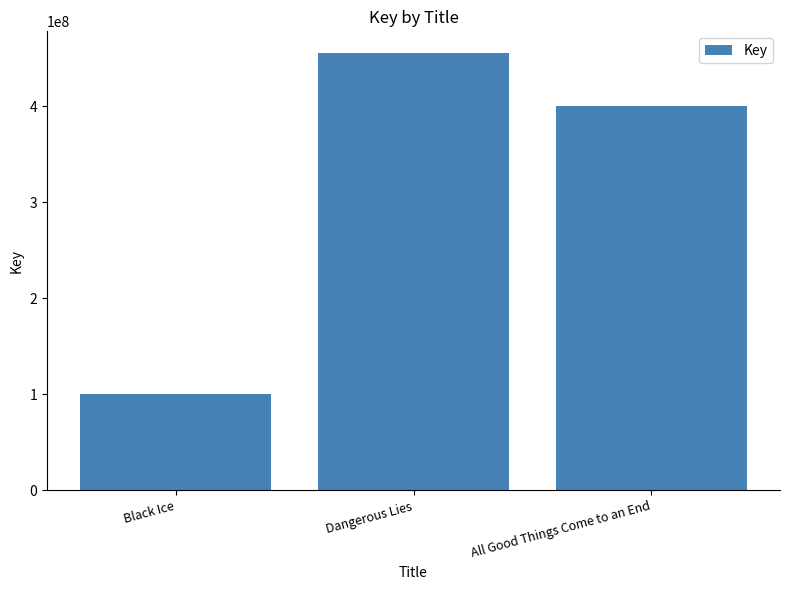

Which category has the highest value across all series?

Dangerous Lies